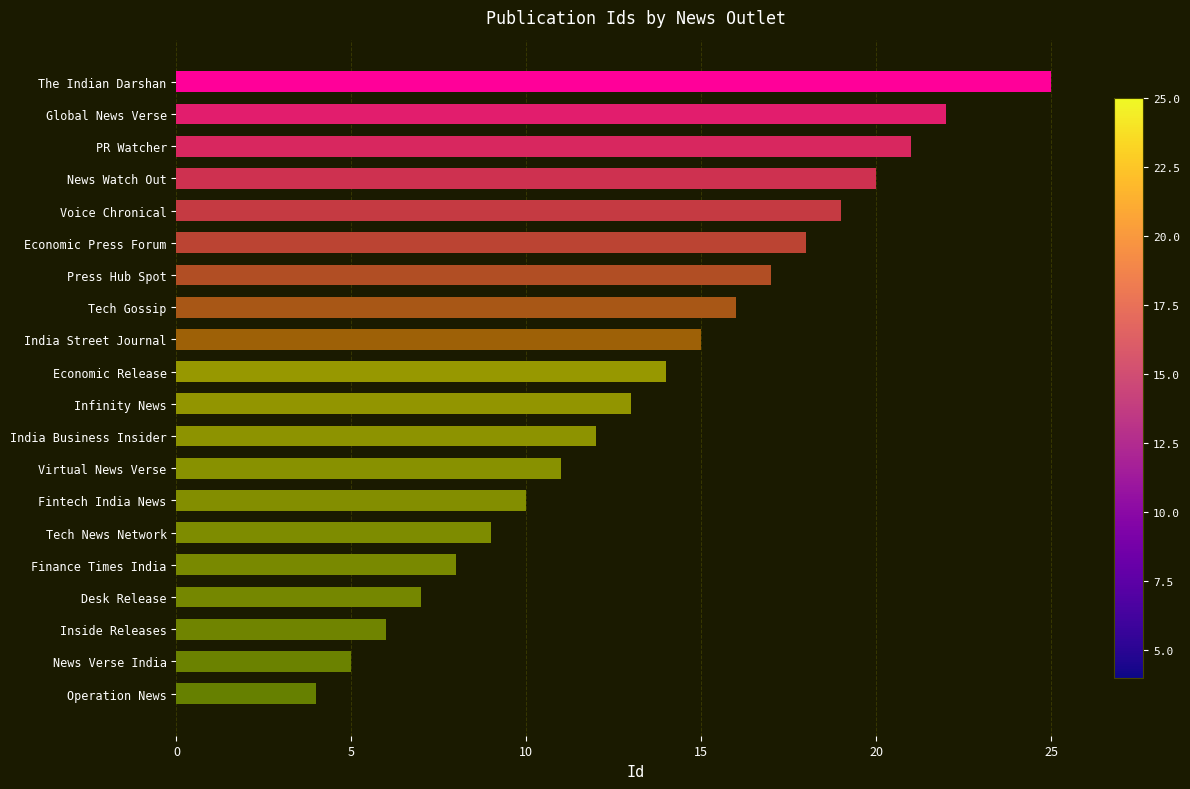

Where is the data nearest to the value 14?

Economic Release